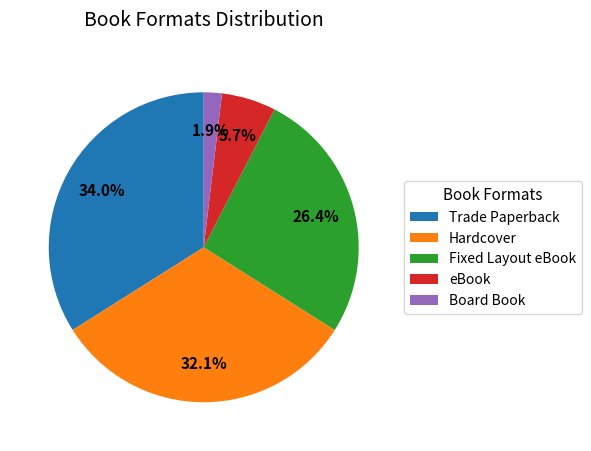

Which slice is the smallest?

Board Book